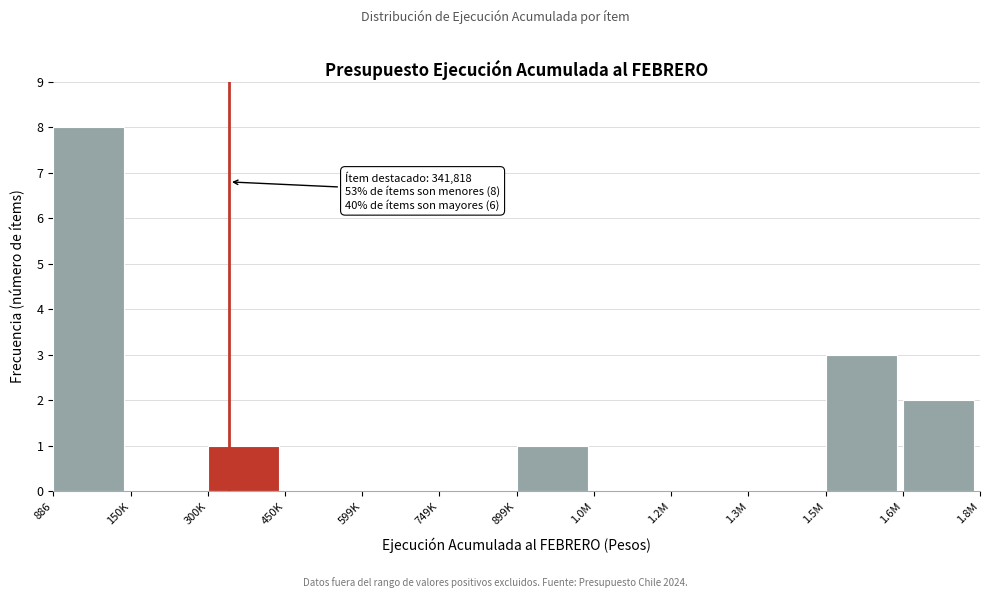

Reading left to right, list all the values displayed in this chart.

886=8	150K=0	300K=1	450K=0	599K=0	749K=0	899K=1	1.0M=0	1.2M=0	1.3M=0	1.5M=3	1.6M=2